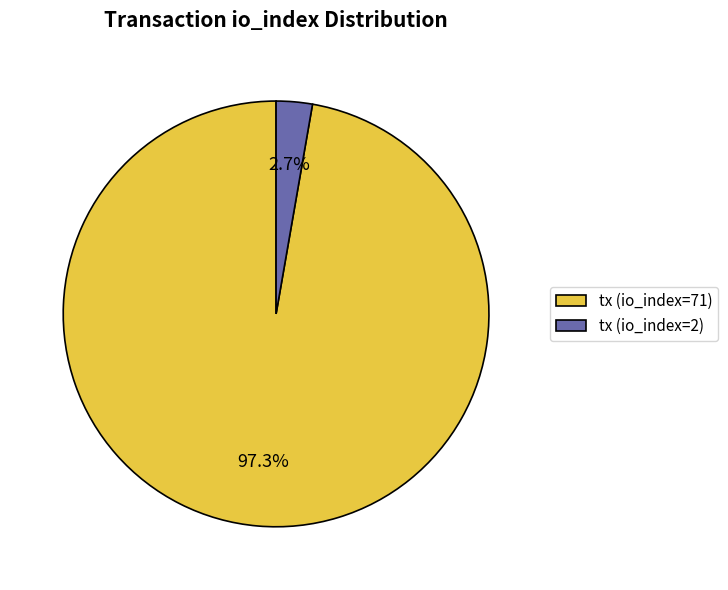

To the nearest percent, what portion does tx (io_index=71) represent?

97%